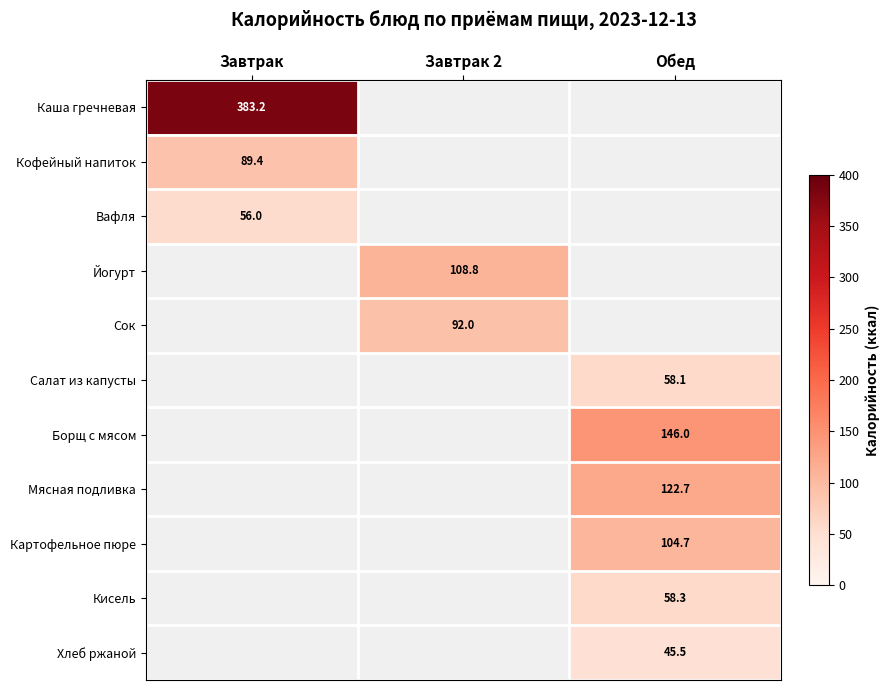

What is the difference between the highest and lowest values at Завтрак?

327.2